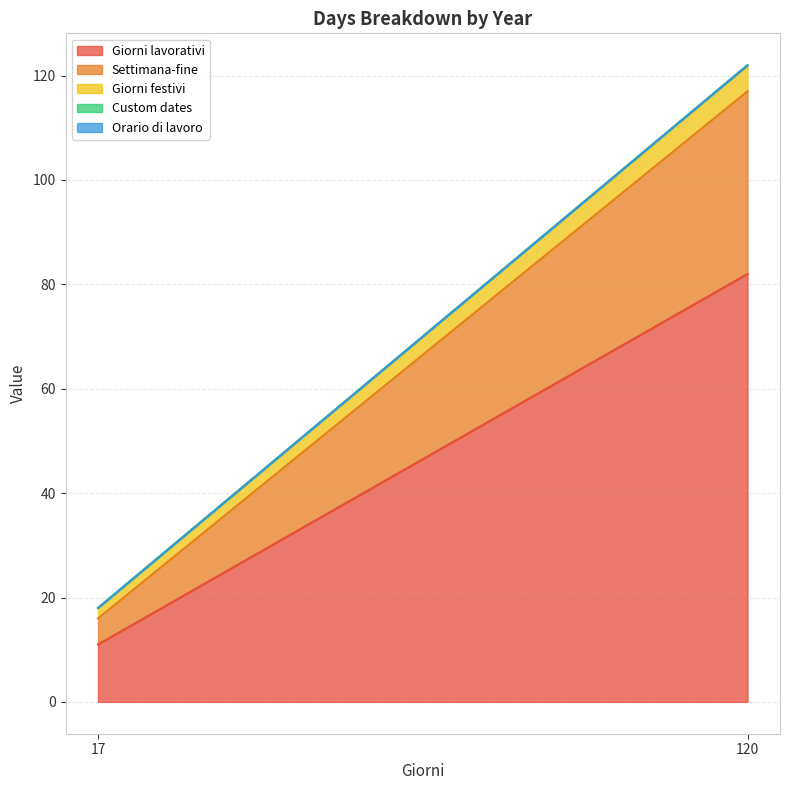

True or false: Giorni festivi has a value of 3 at 17.

False